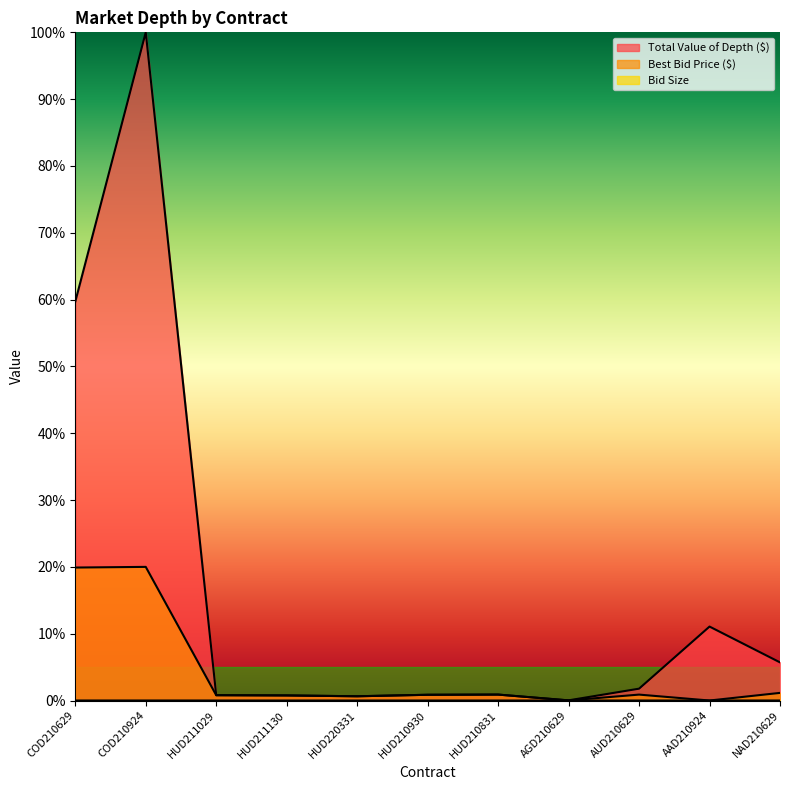

What is the difference between the highest and lowest values at HUD210930?

0.9